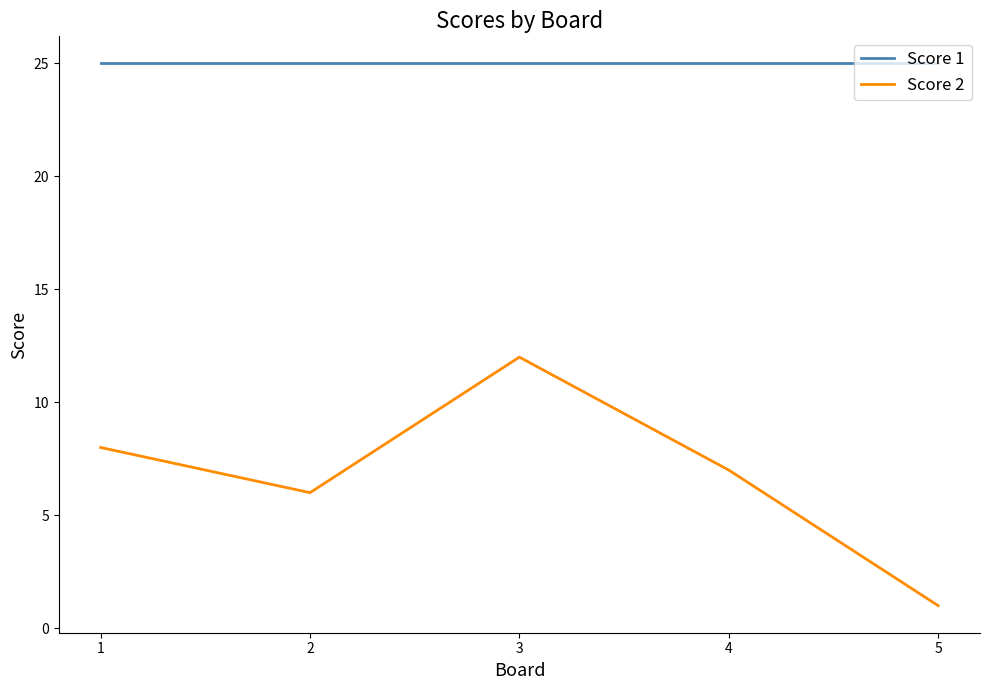

Which series has the largest range (max minus min)?

Score 2